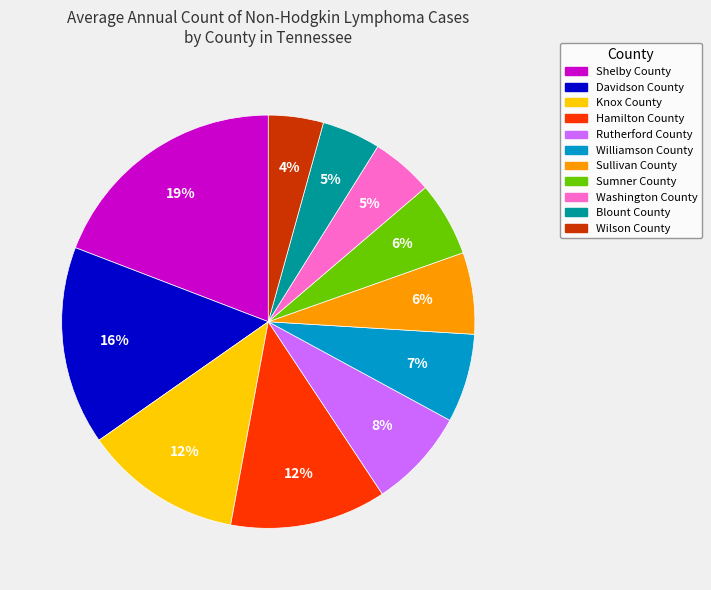

Between Sumner County and Hamilton County, which is larger?

Hamilton County